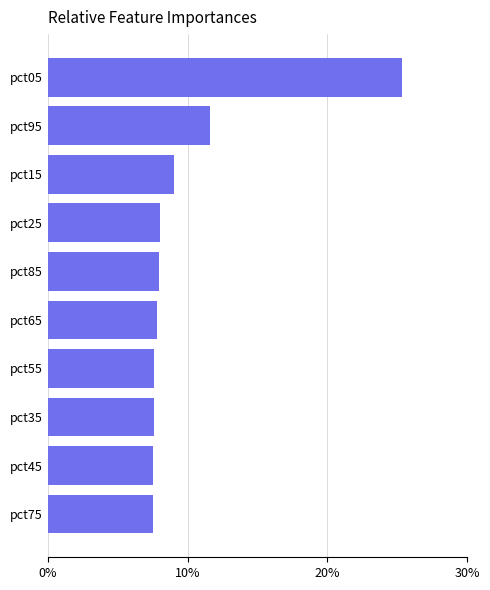

Count the number of categories in the chart.

10